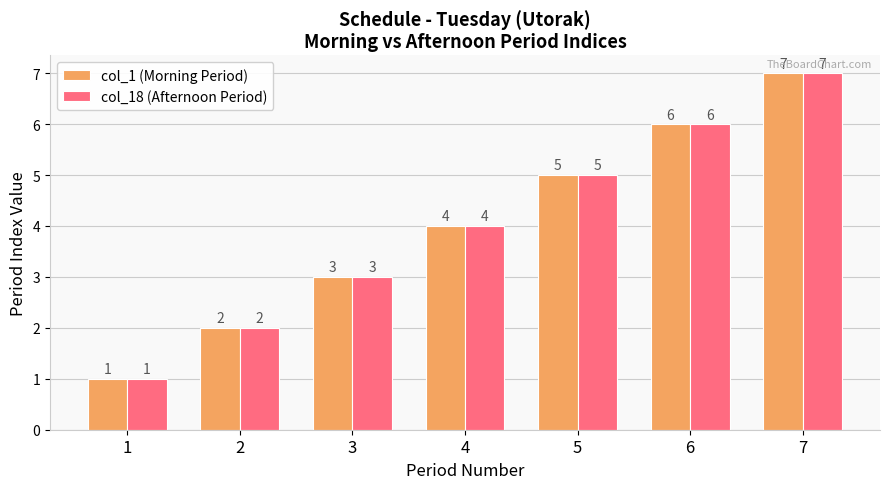

Is it true that col_1 (Morning Period) equals 3 at 3?

True